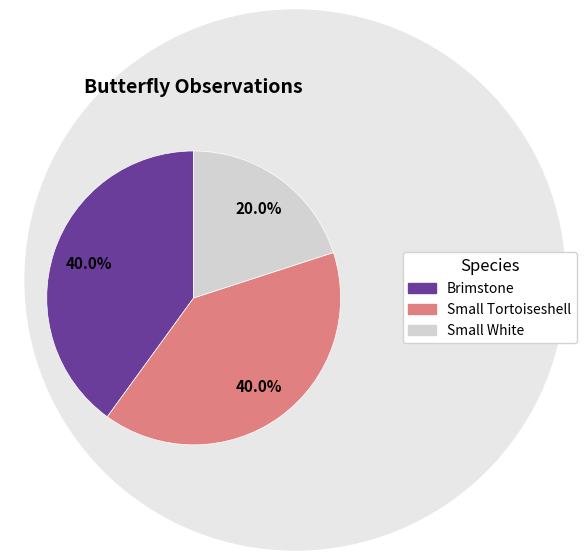

Do Small Tortoiseshell and Small White together represent more than half of the pie?

Yes